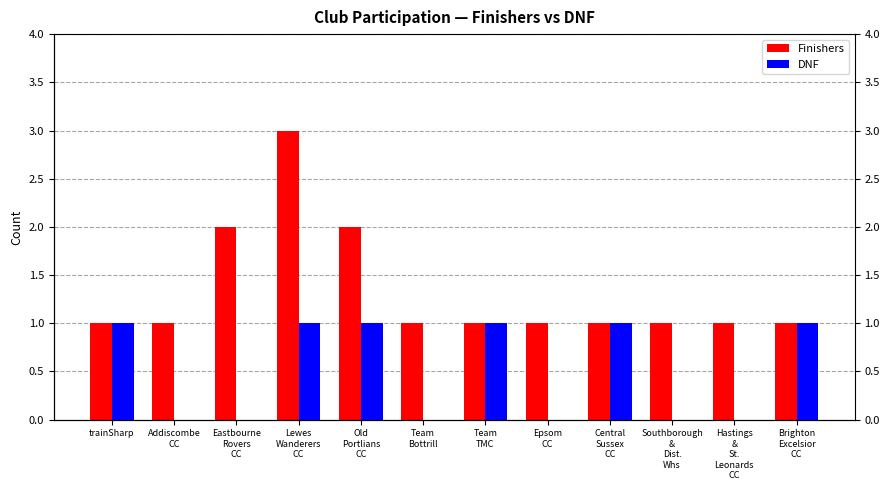

Read the Finishers value at Epsom
CC.

1